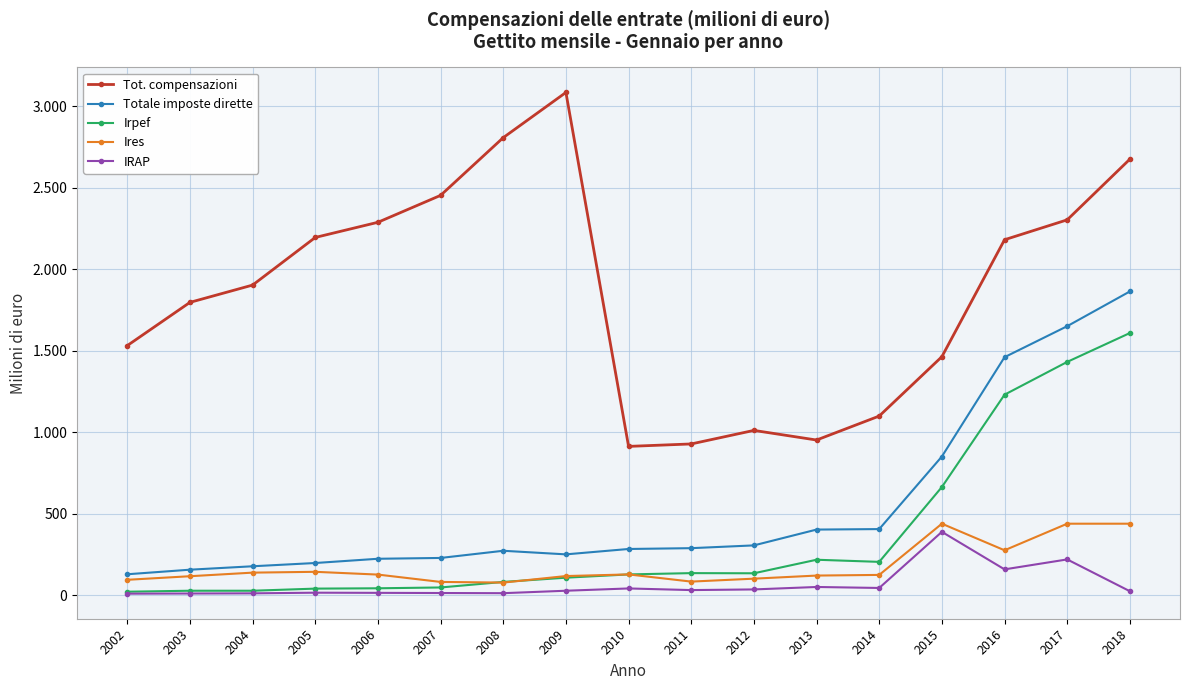

What are all the series names shown in the legend?

Tot. compensazioni, Totale imposte dirette, Irpef, Ires, IRAP